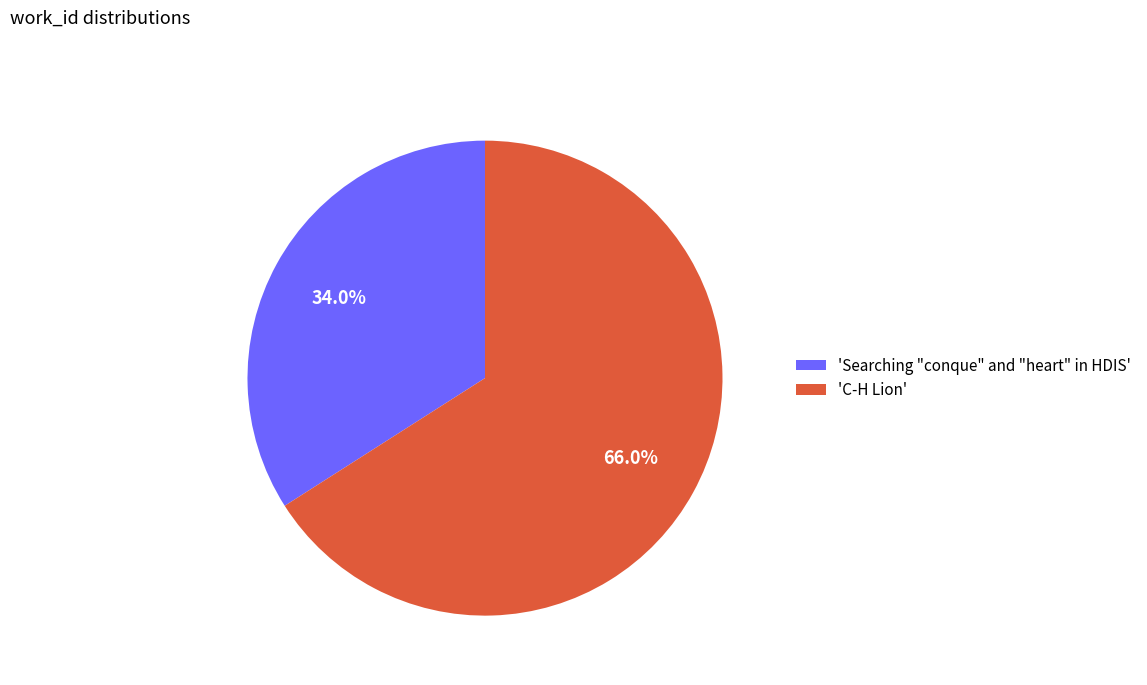

What percentage is NOT represented by 'Searching "conque" and "heart" in HDIS'?

66.0%